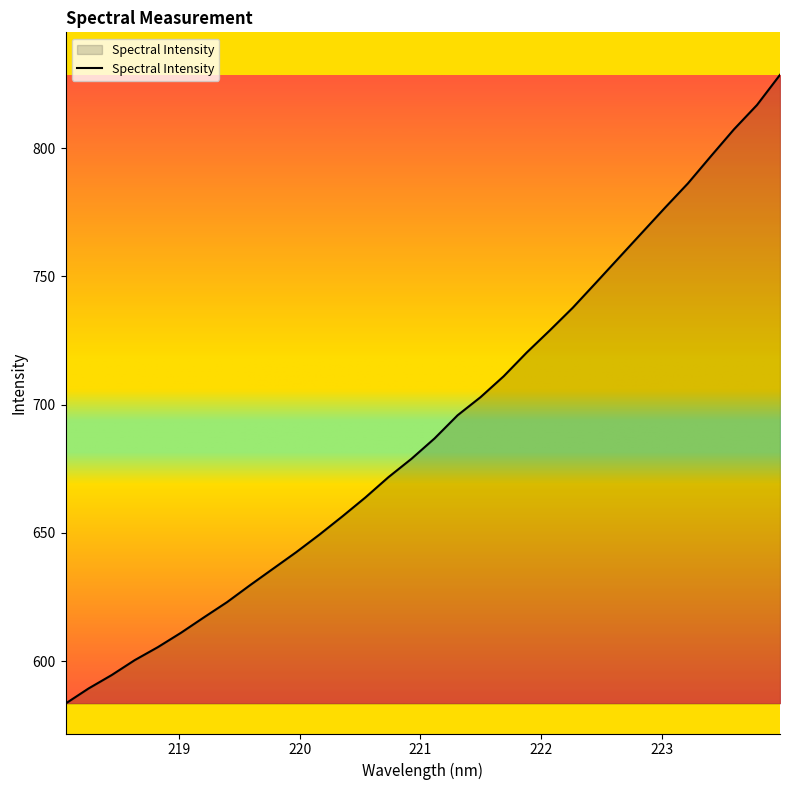

What is the smallest value displayed?

583.4